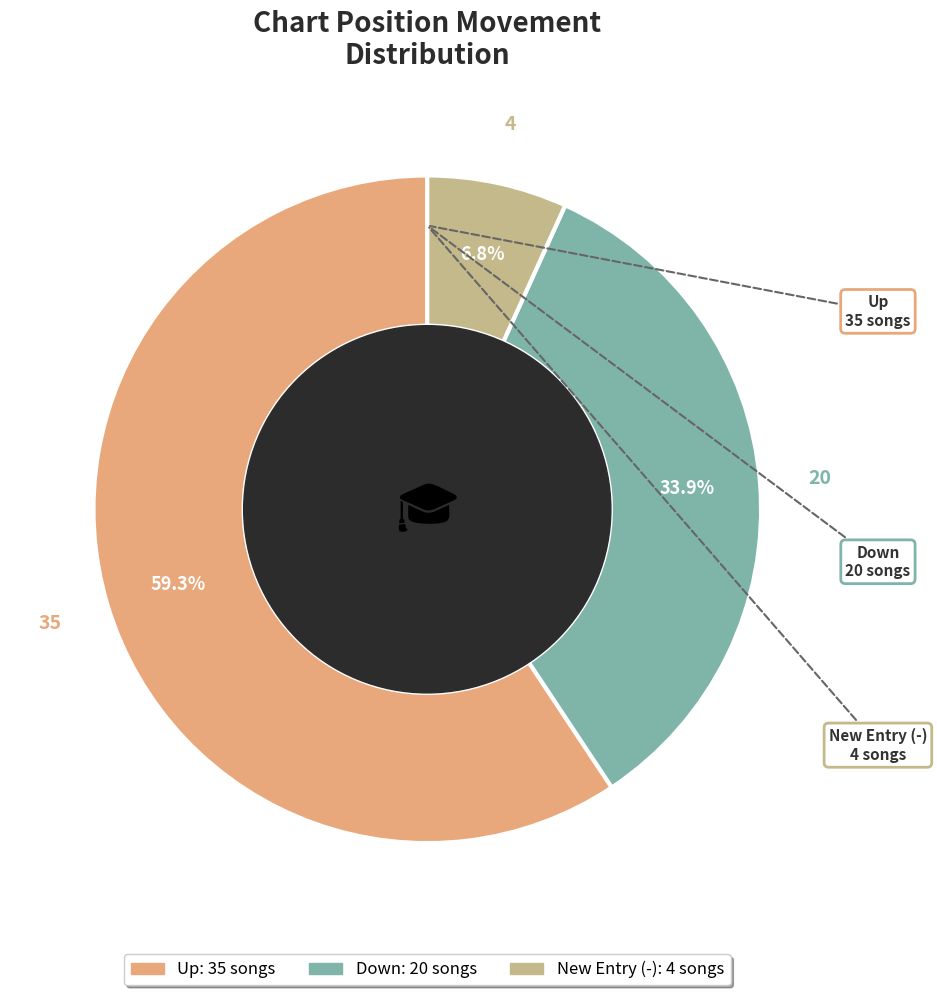

Does any single category account for the majority?

Yes